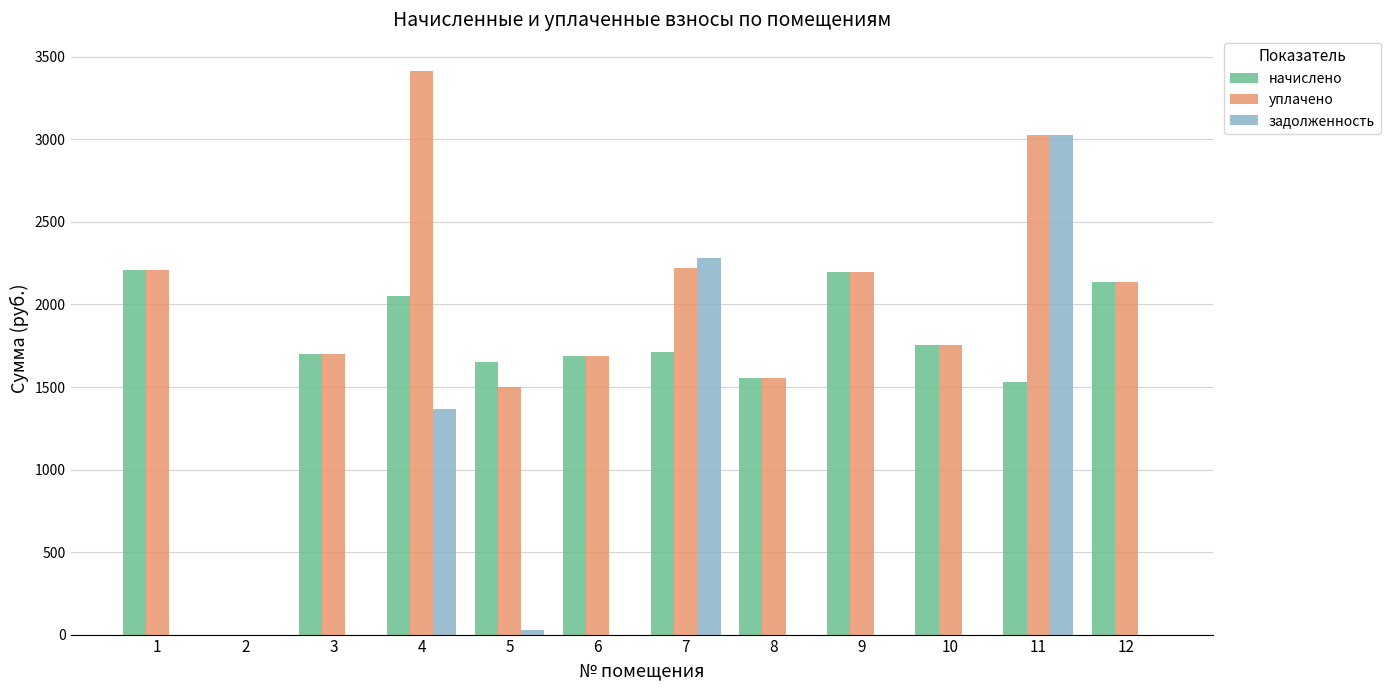

What is the maximum value shown in the chart?

3415.5